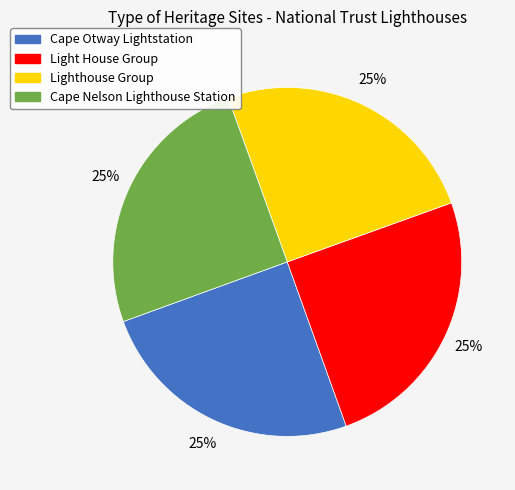

Approximately how many times larger is the value at Cape Otway Lightstation compared to Cape Nelson Lighthouse Station?

1.0